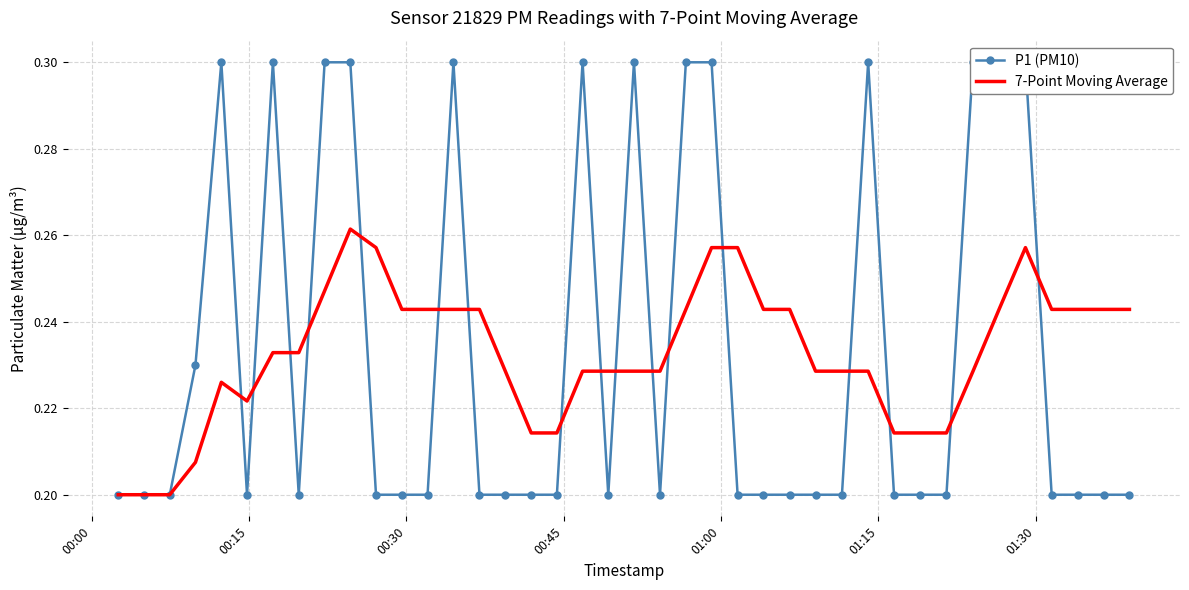

At which label does P1 (PM10) reach its minimum?

00:00